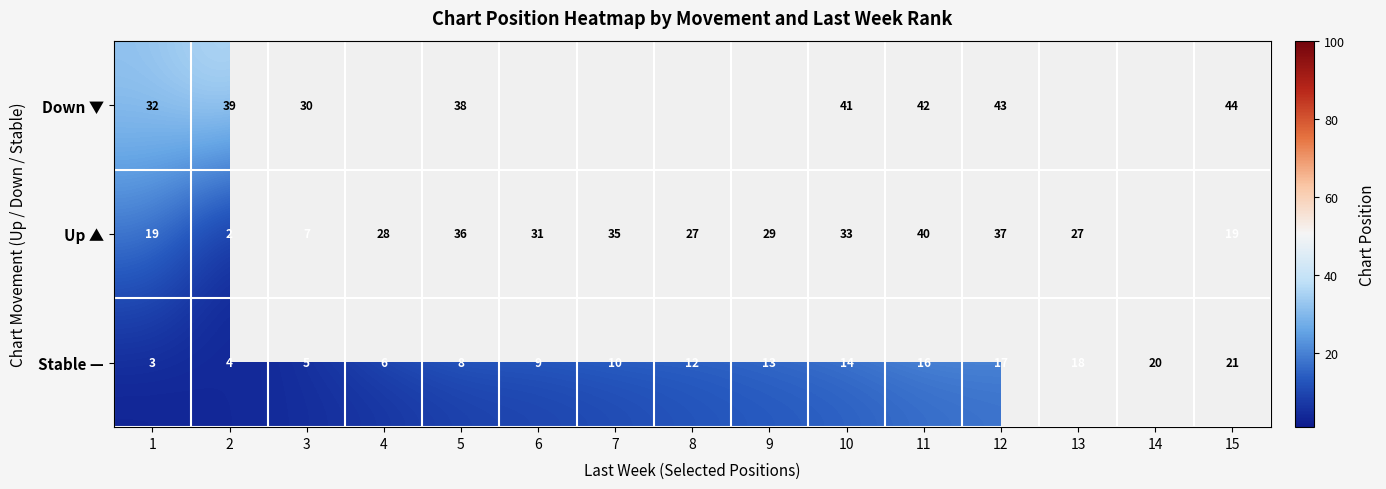

What is the difference between the Stable — values at 8 and 11?

4